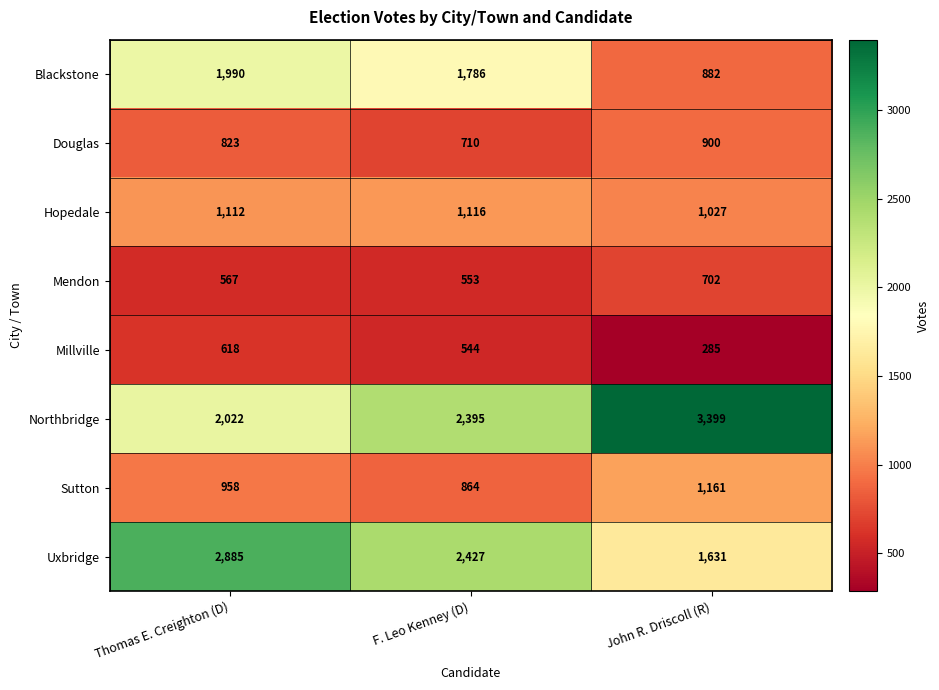

What is the maximum value shown in the chart?

3399